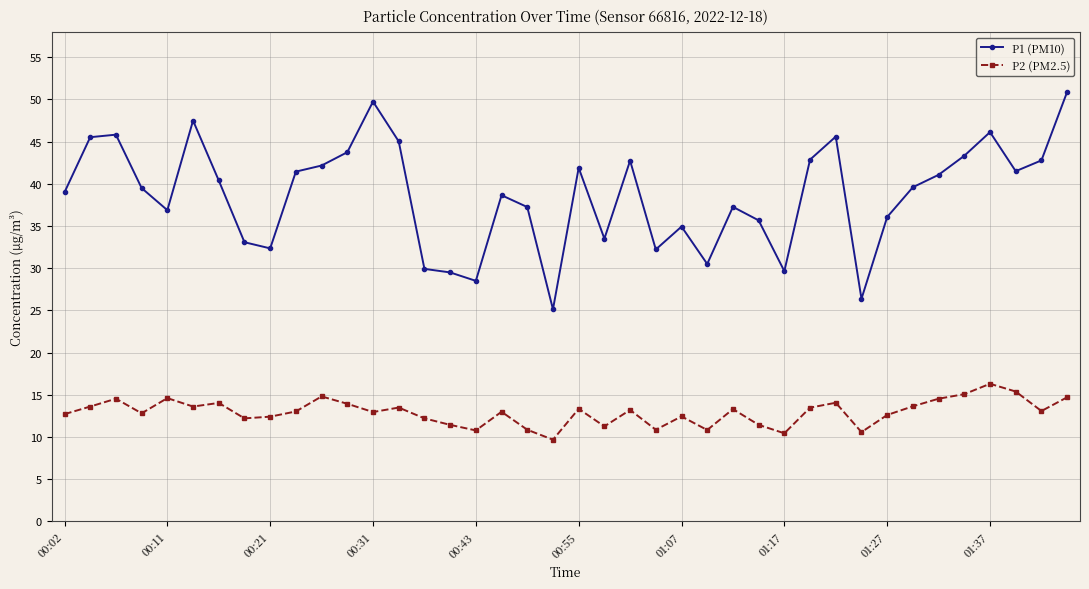

Count the number of categories in the chart.

40